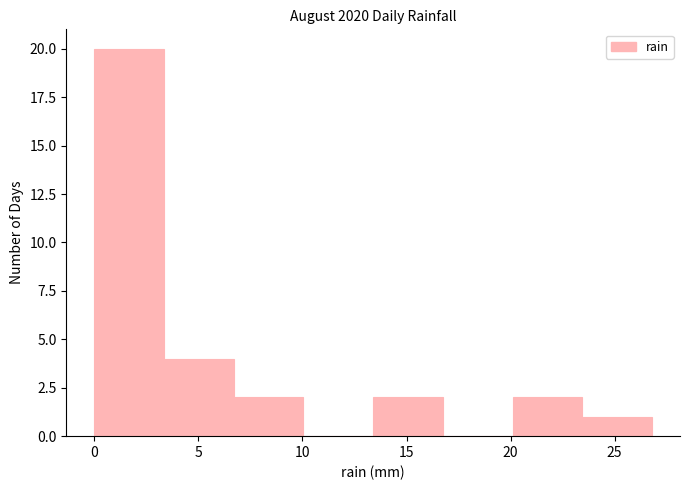

Which range on the x-axis has the tallest bar?

0.00 to 3.35